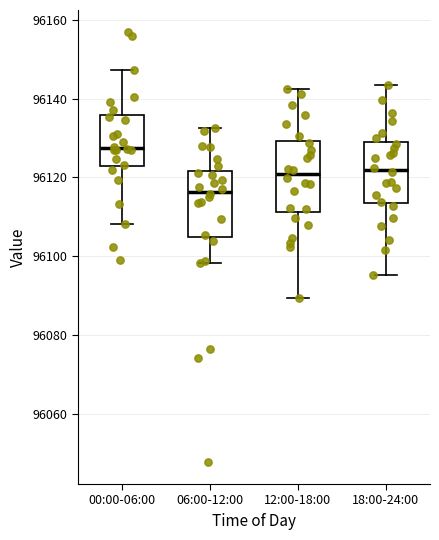

Which box's median line is the highest?

00:00-06:00